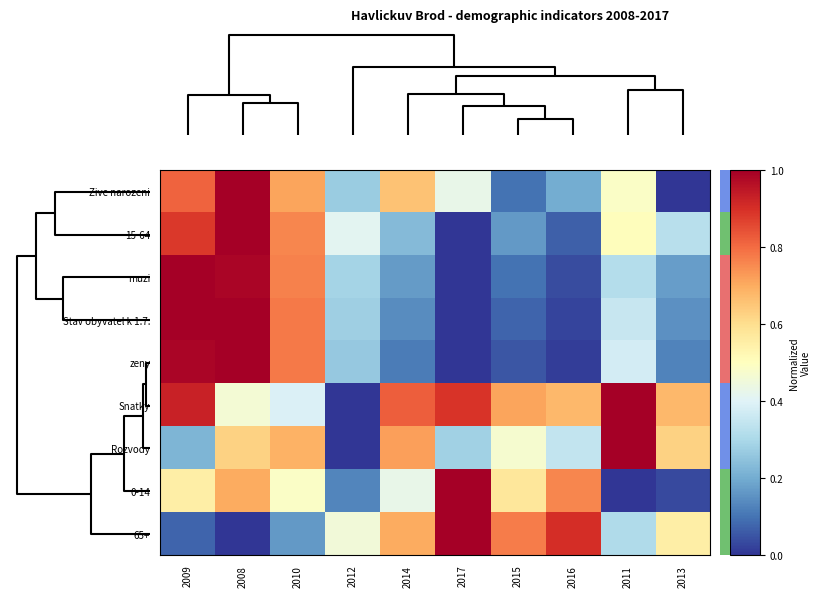

Reading left to right, list all the values displayed in this chart.

Zive narozeni: 2009=0.8	2008=1.0	2010=0.7	2012=0.3	2014=0.7	2017=0.4	2015=0.1	2016=0.2	2011=0.5	2013=0.0
15-64: 2009=0.9	2008=1.0	2010=0.8	2012=0.4	2014=0.2	2017=0.0	2015=0.2	2016=0.1	2011=0.5	2013=0.3
muzi: 2009=1.0	2008=1.0	2010=0.8	2012=0.3	2014=0.2	2017=0.0	2015=0.1	2016=0.0	2011=0.3	2013=0.2
Stav obyvatel k 1.7.: 2009=1.0	2008=1.0	2010=0.8	2012=0.3	2014=0.1	2017=0.0	2015=0.1	2016=0.0	2011=0.4	2013=0.1
zeny: 2009=1.0	2008=1.0	2010=0.8	2012=0.3	2014=0.1	2017=0.0	2015=0.1	2016=0.0	2011=0.4	2013=0.1
Snatky: 2009=0.9	2008=0.5	2010=0.4	2012=0.0	2014=0.8	2017=0.9	2015=0.7	2016=0.7	2011=1.0	2013=0.7
Rozvody: 2009=0.2	2008=0.6	2010=0.7	2012=0.0	2014=0.7	2017=0.3	2015=0.5	2016=0.3	2011=1.0	2013=0.6
0-14: 2009=0.6	2008=0.7	2010=0.5	2012=0.1	2014=0.4	2017=1.0	2015=0.6	2016=0.8	2011=0.0	2013=0.0
65+: 2009=0.1	2008=0.0	2010=0.2	2012=0.5	2014=0.7	2017=1.0	2015=0.8	2016=0.9	2011=0.3	2013=0.6